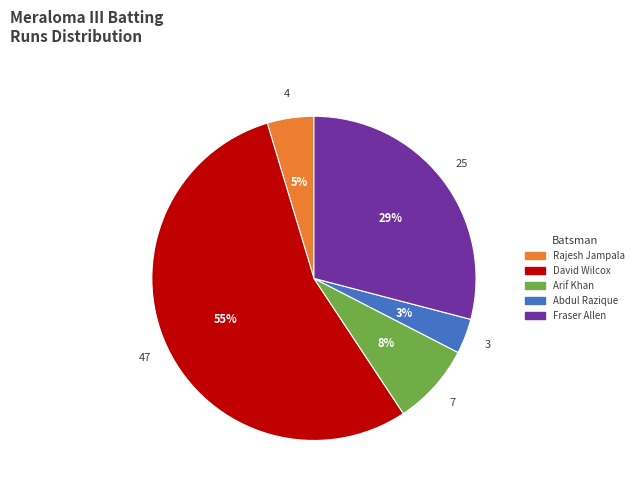

Which has a higher value, Rajesh Jampala or Arif Khan?

Arif Khan